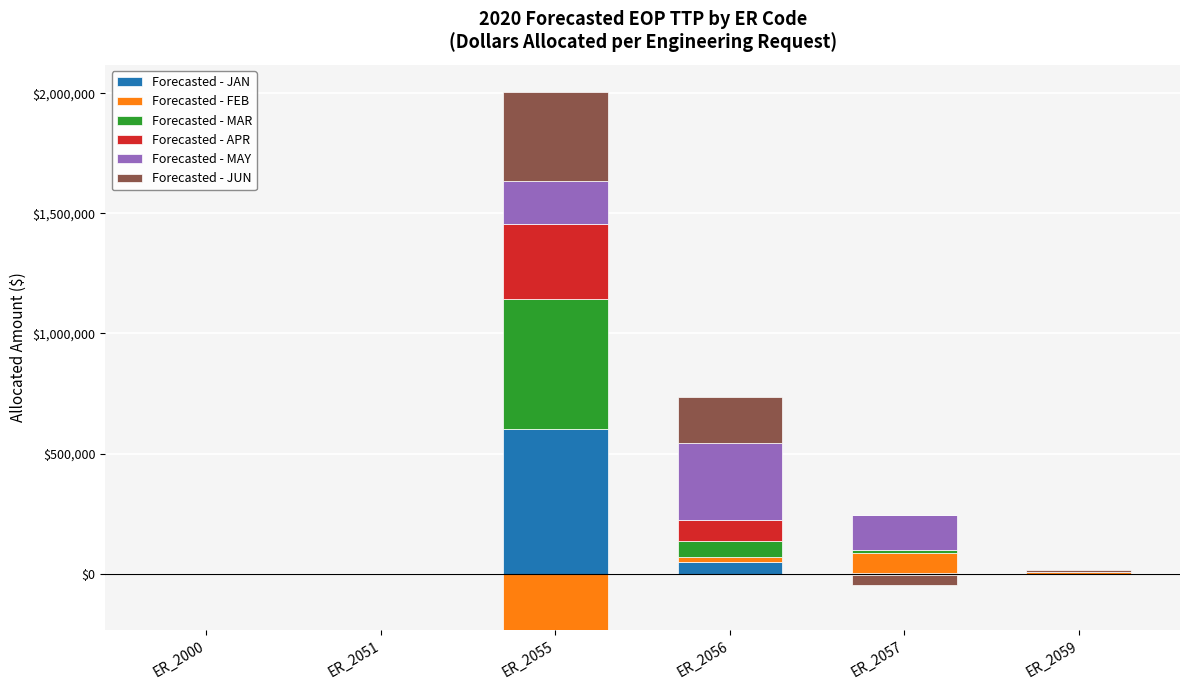

What is the sum of all Forecasted - MAY values?

649159